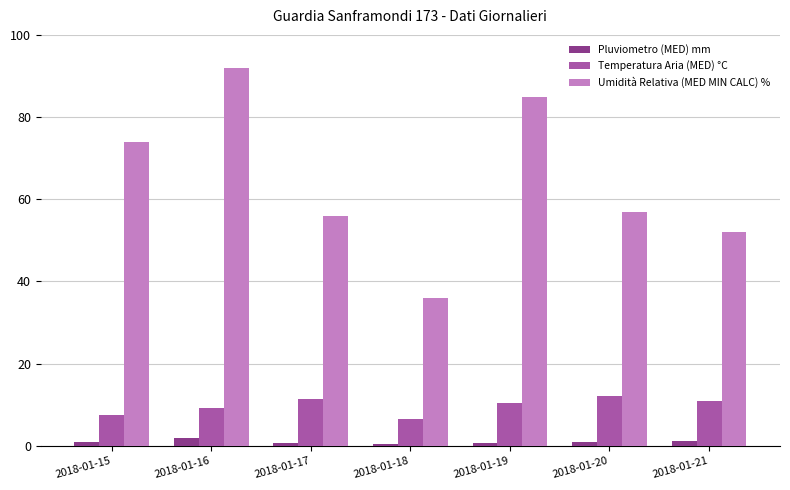

What is the difference between the highest and lowest values at 2018-01-21?

50.8